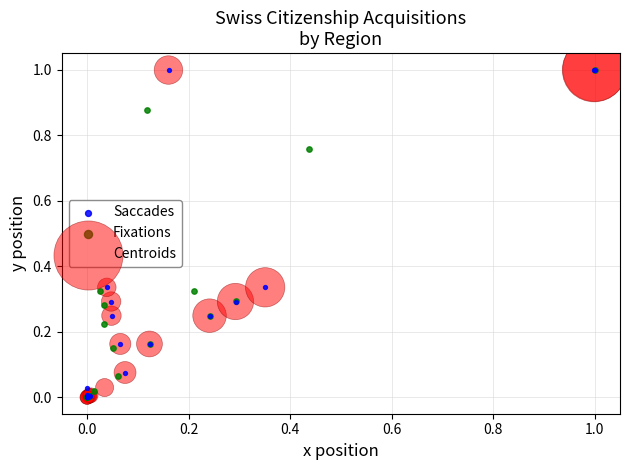

What are all the series names shown in the legend?

Saccades, Fixations, Centroids